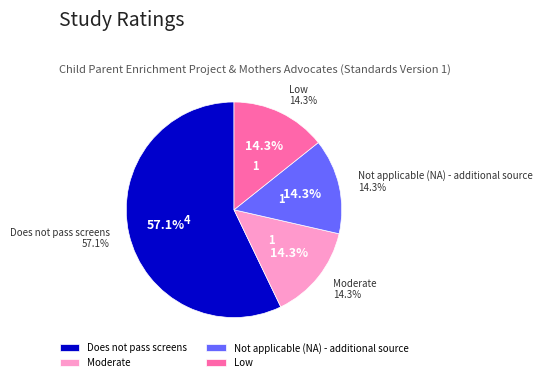

To the nearest percent, what portion does Not applicable (NA) - additional source represent?

14%